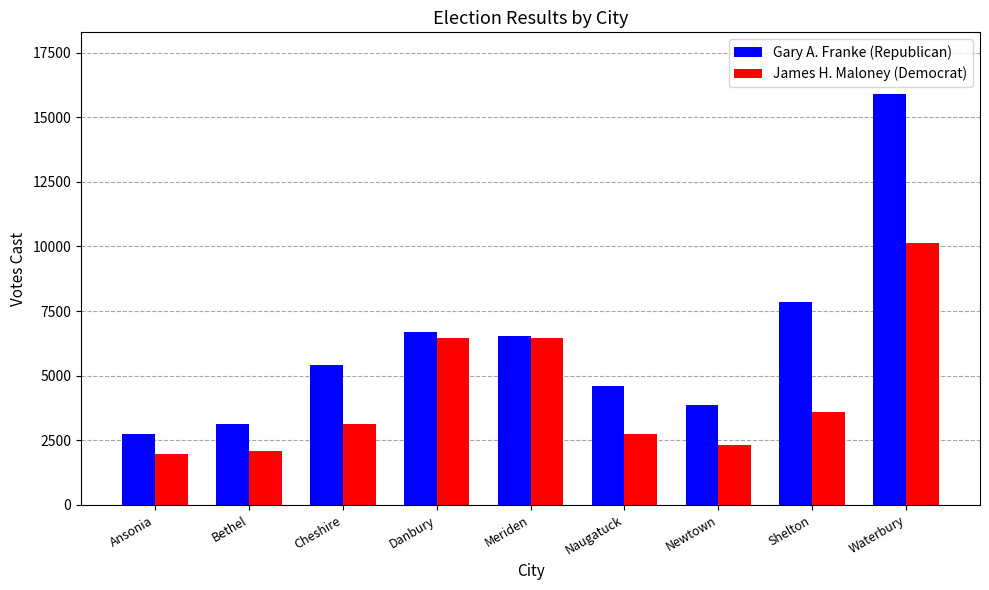

What is the label of the 4th bar from the left?

Danbury